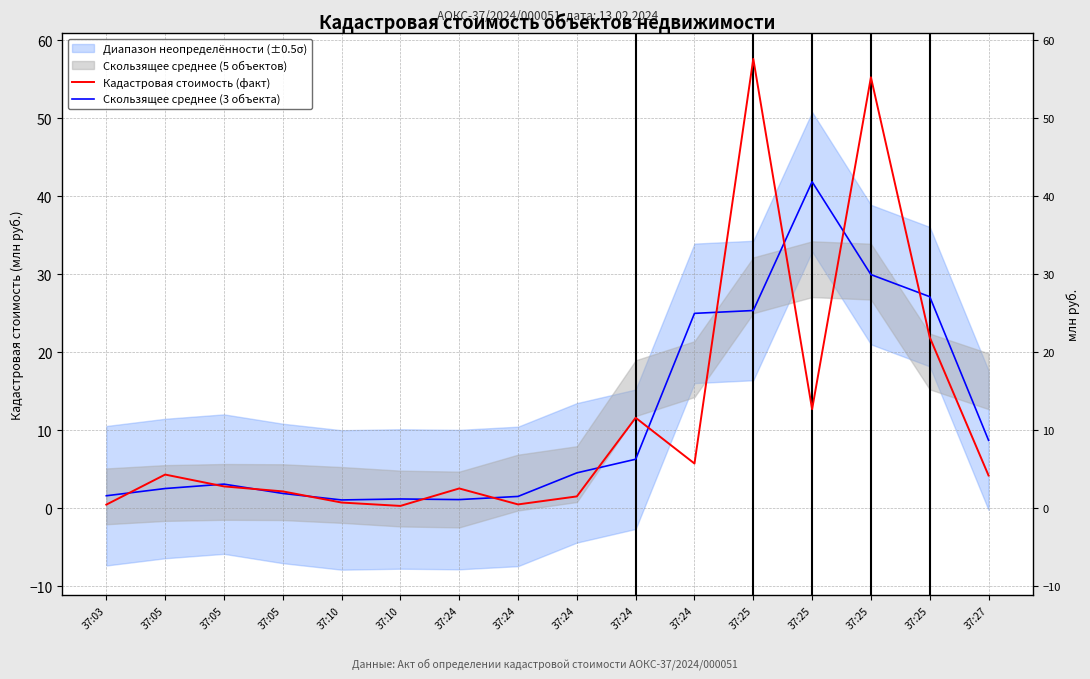

Reading left to right, transcribe all the data shown in this chart.

Кадастровая стоимость (факт): 37:03=0.4	37:05=4.3	37:05=2.8	37:05=2.1	37:10=0.7	37:10=0.3	37:24=2.5	37:24=0.5	37:24=1.5	37:24=11.6	37:24=5.7	37:25=57.6	37:25=12.7	37:25=55.2	37:25=21.9	37:27=4.2
Скользящее среднее (3 объекта): 37:03=1.6	37:05=2.5	37:05=3.1	37:05=1.9	37:10=1.0	37:10=1.2	37:24=1.1	37:24=1.5	37:24=4.5	37:24=6.3	37:24=25.0	37:25=25.3	37:25=41.8	37:25=29.9	37:25=27.1	37:27=8.7